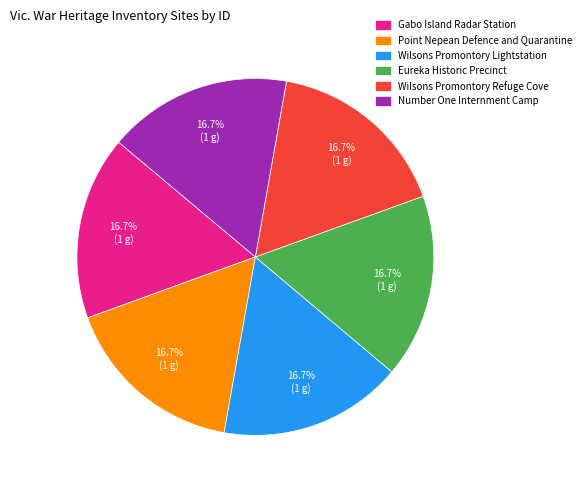

True or false: Wilsons Promontory Refuge Cove accounts for 3% of the total.

False